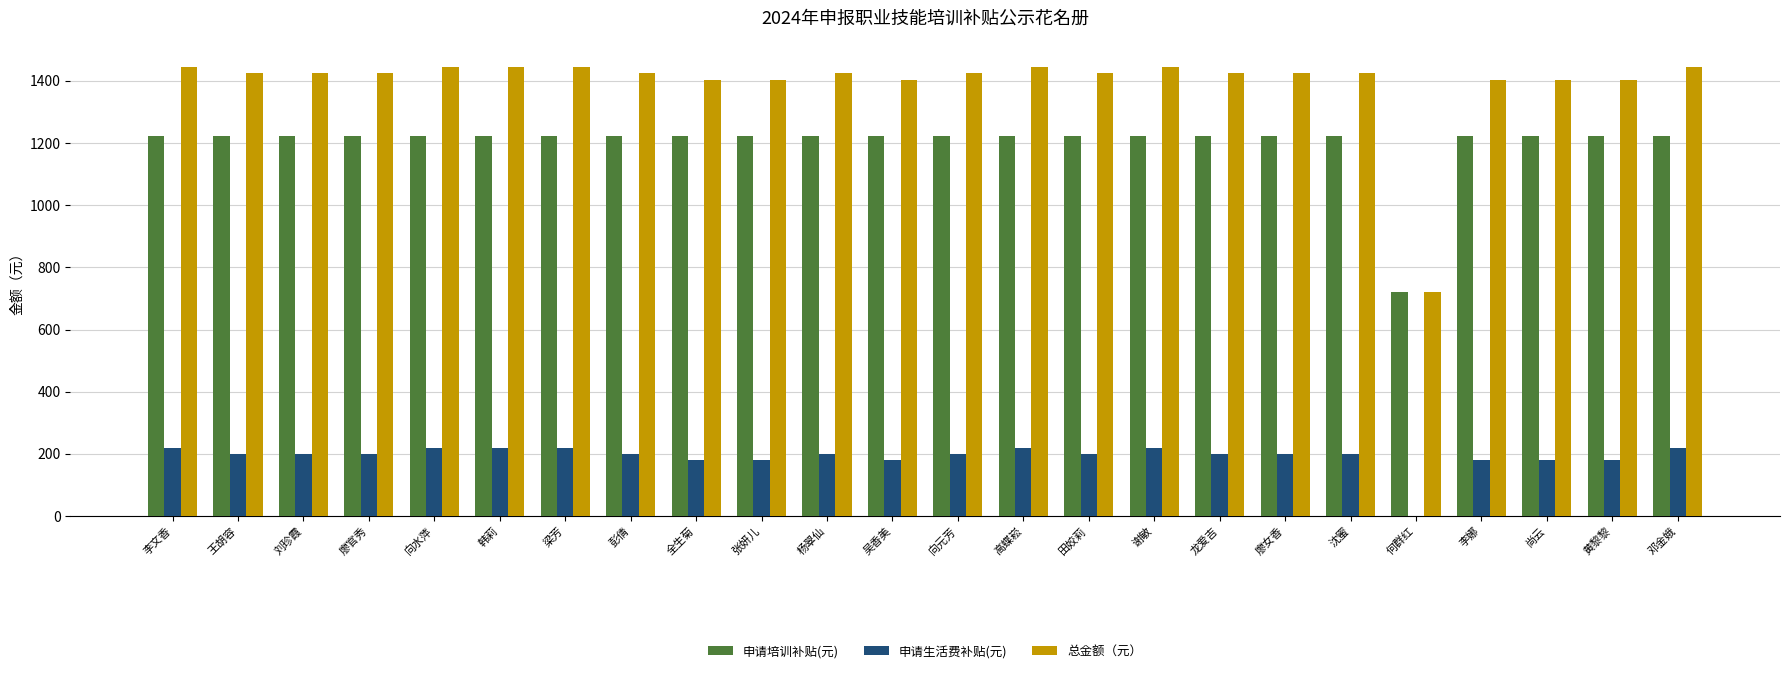

Reading right to left, what are all the values shown in this chart?

申请培训补贴(元): 邓金娥=1224	黄黎黎=1224	尚云=1224	李娜=1224	何群红=720	沈蜜=1224	廖女香=1224	龙爱吉=1224	谢敏=1224	田姣莉=1224	高蝶崧=1224	向元芳=1224	吴香美=1224	杨翠仙=1224	张妍儿=1224	全生菊=1224	彭倩=1224	梁芳=1224	韩莉=1224	向水萍=1224	廖官秀=1224	刘珍霞=1224	王胡容=1224	李文香=1224
申请生活费补贴(元): 邓金娥=220	黄黎黎=180	尚云=180	李娜=180	何群红=0	沈蜜=200	廖女香=200	龙爱吉=200	谢敏=220	田姣莉=200	高蝶崧=220	向元芳=200	吴香美=180	杨翠仙=200	张妍儿=180	全生菊=180	彭倩=200	梁芳=220	韩莉=220	向水萍=220	廖官秀=200	刘珍霞=200	王胡容=200	李文香=220
总金额（元）: 邓金娥=1444	黄黎黎=1404	尚云=1404	李娜=1404	何群红=720	沈蜜=1424	廖女香=1424	龙爱吉=1424	谢敏=1444	田姣莉=1424	高蝶崧=1444	向元芳=1424	吴香美=1404	杨翠仙=1424	张妍儿=1404	全生菊=1404	彭倩=1424	梁芳=1444	韩莉=1444	向水萍=1444	廖官秀=1424	刘珍霞=1424	王胡容=1424	李文香=1444